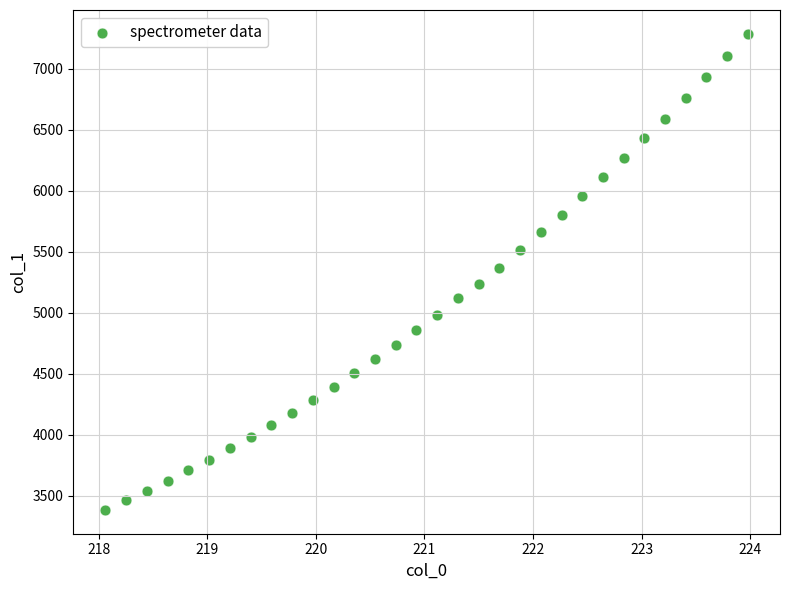

What is the range of X values (max minus min)?

5.9